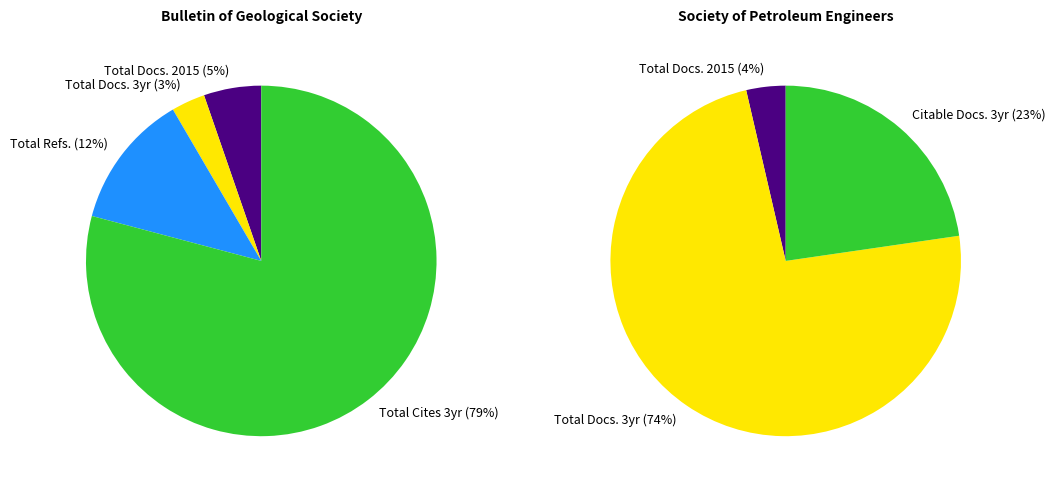

To the nearest percent, what is the combined percentage of Society of Petroleum Engineers and Bulletin of the Geological Society?

100%